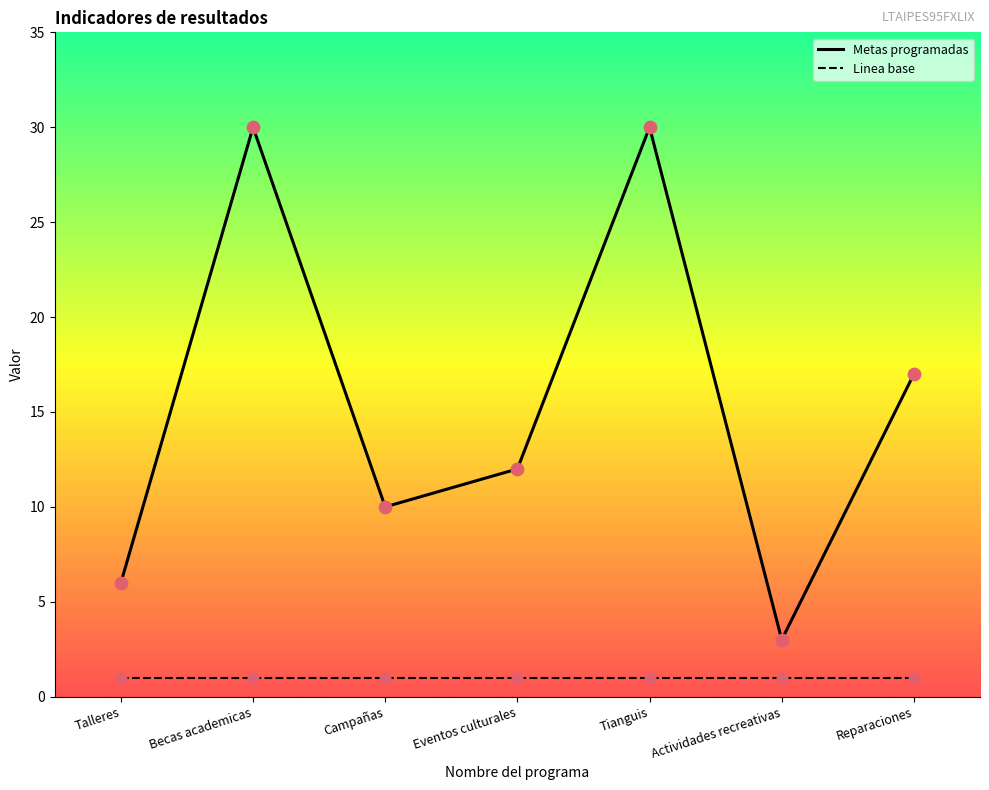

What is the spread (max minus min) of values at Reparaciones?

16